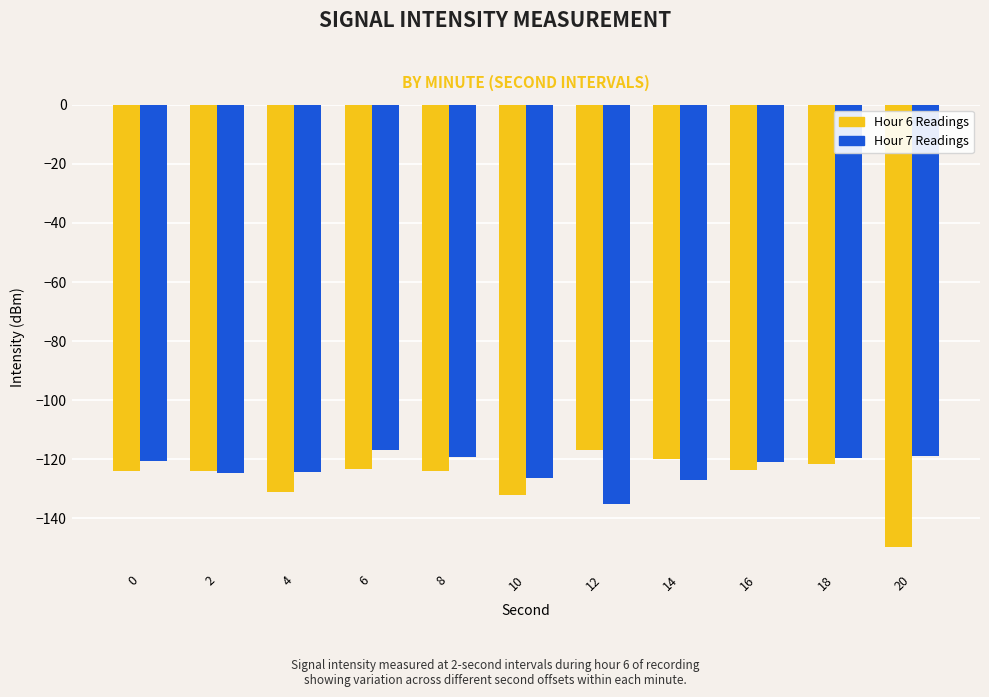

What is the difference between the highest and lowest values at 8?

4.9